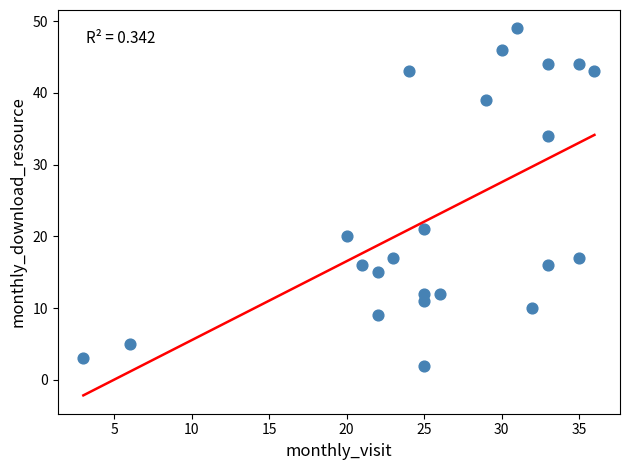

What Y value in the scatter plot is closest to 25?

21